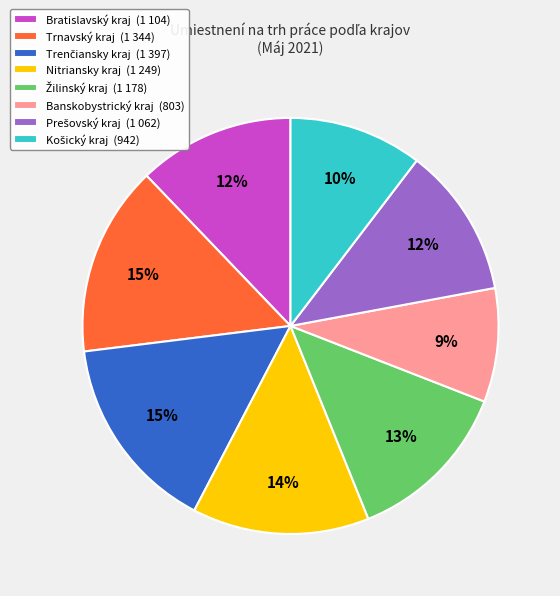

To the nearest percent, what is the combined percentage of Nitriansky kraj (1 249) and Banskobystrický kraj (803)?

23%